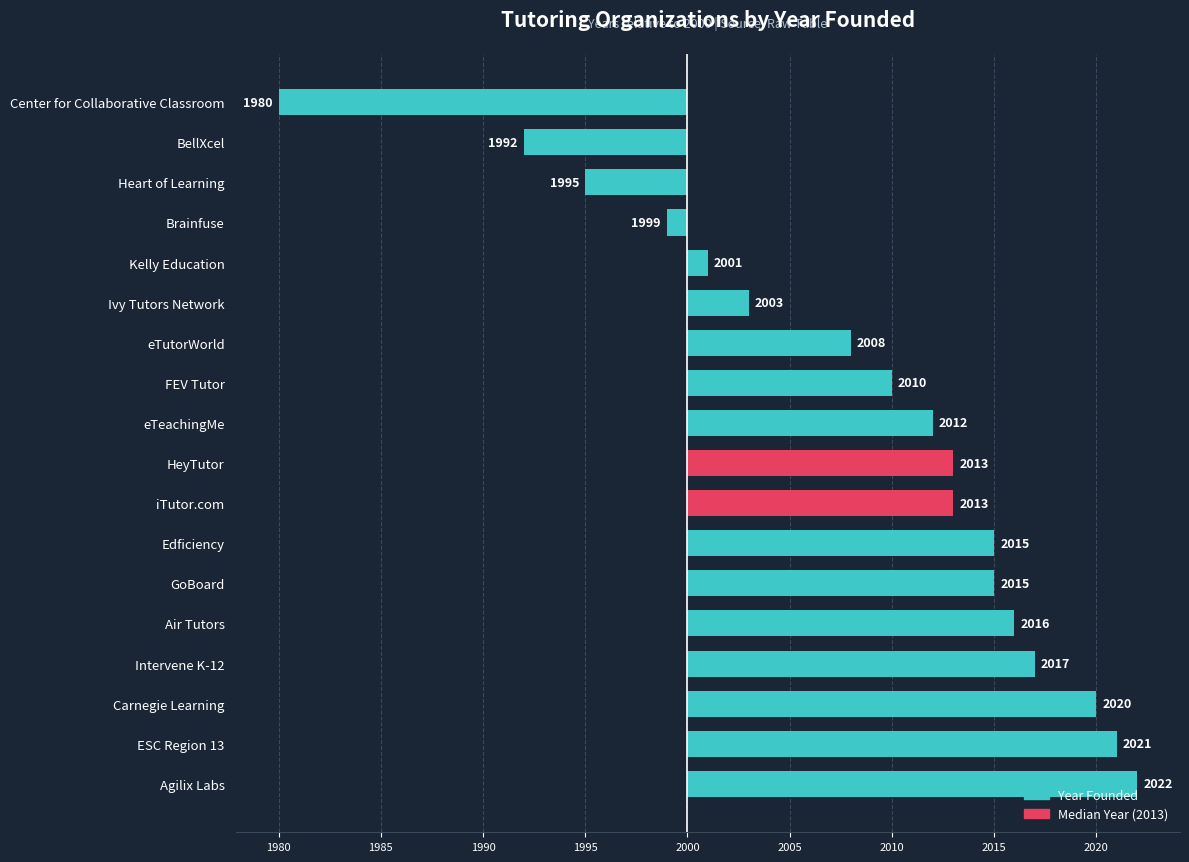

Does the chart contain any negative values?

Yes